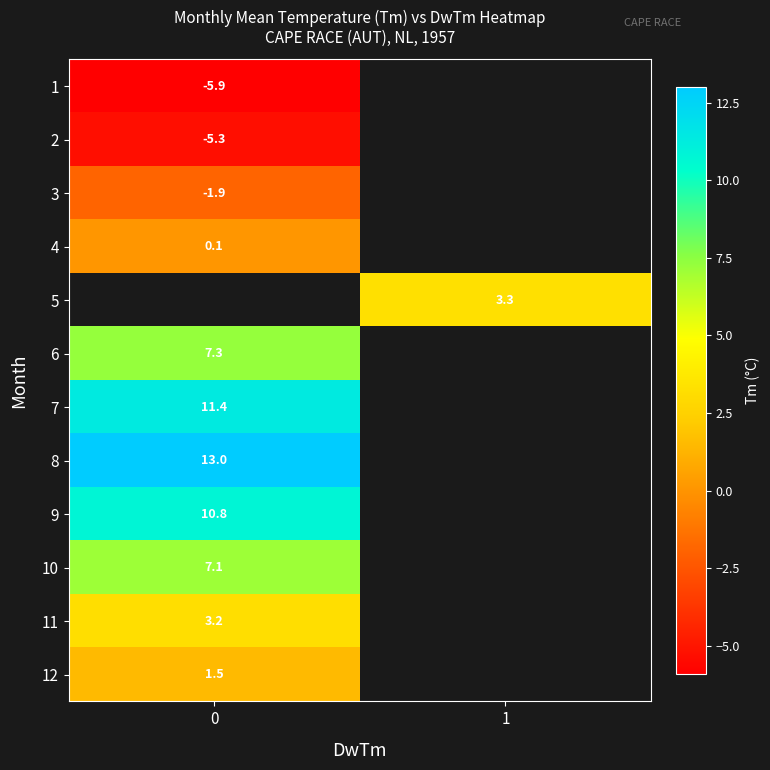

Rank the categories by row_10 value from highest to lowest.

0, 1